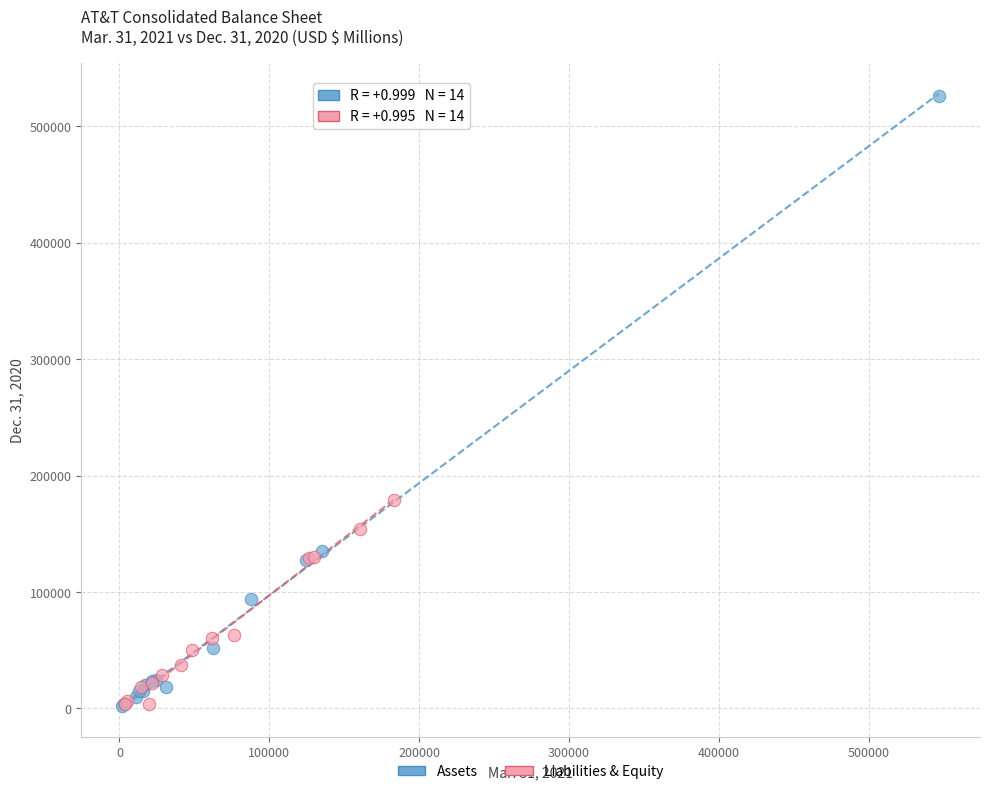

Which series has the widest spread of Y values?

Assets